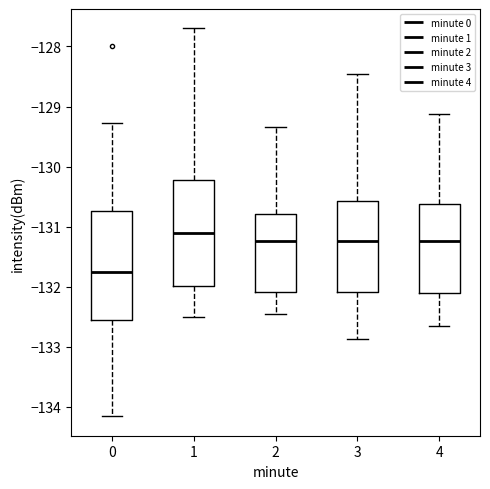

Reading left to right, transcribe this box plot: for each box, give where its median line is, the range the box spans, and where its two whiskers end, as read against the y-axis. The values are not printed on the chart, so give them approximately, as read against the axis.

0: median -131.8, box -132.5 to -130.7, whiskers -134.2 to -129.3
1: median -131.1, box -132.0 to -130.2, whiskers -132.5 to -127.7
2: median -131.2, box -132.1 to -130.8, whiskers -132.5 to -129.3
3: median -131.2, box -132.1 to -130.6, whiskers -132.9 to -128.5
4: median -131.2, box -132.1 to -130.6, whiskers -132.7 to -129.1